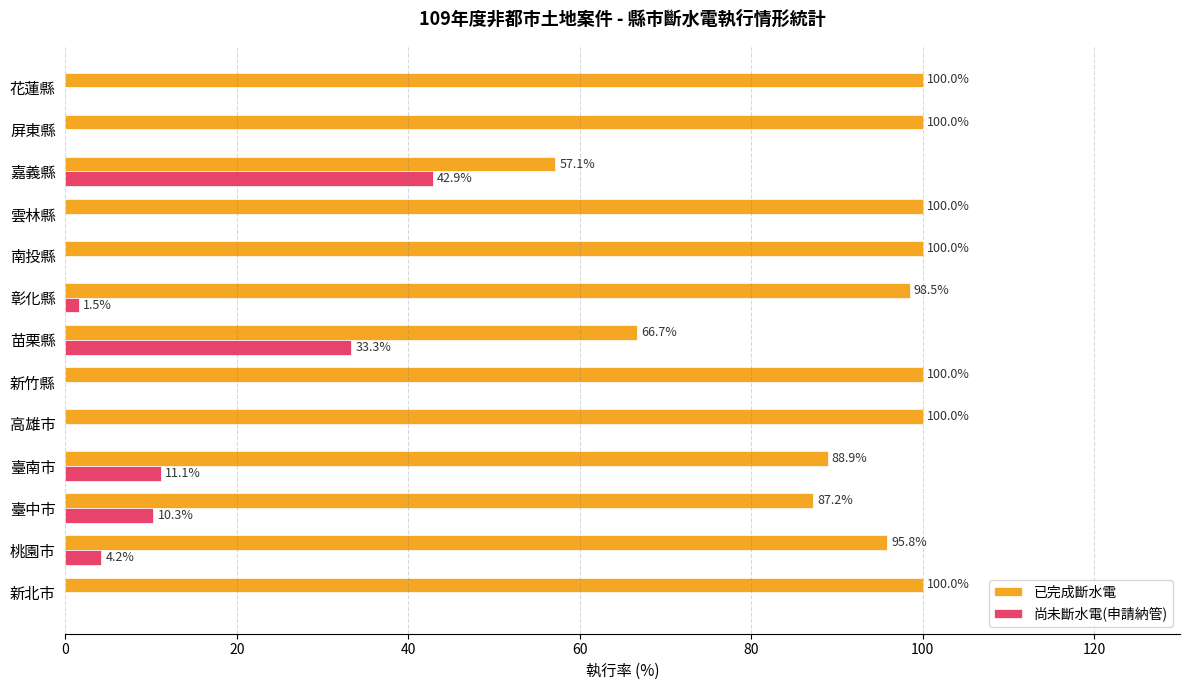

True or false: 已完成斷水電 has a value of 38.2 at 臺中市.

False